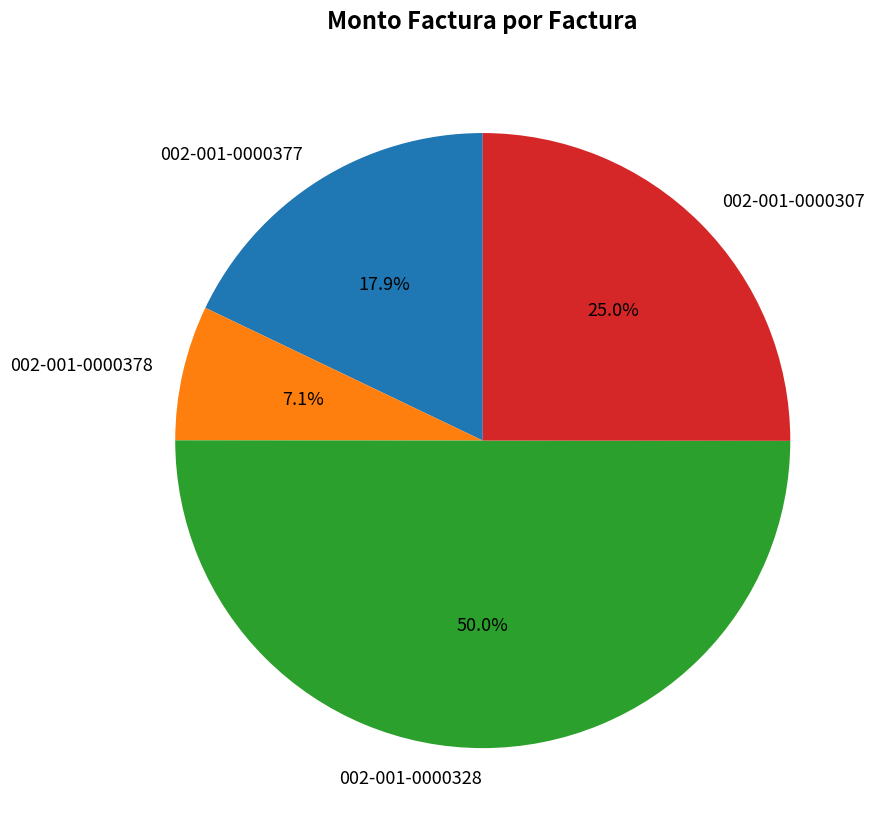

How many segments does this pie chart have?

4